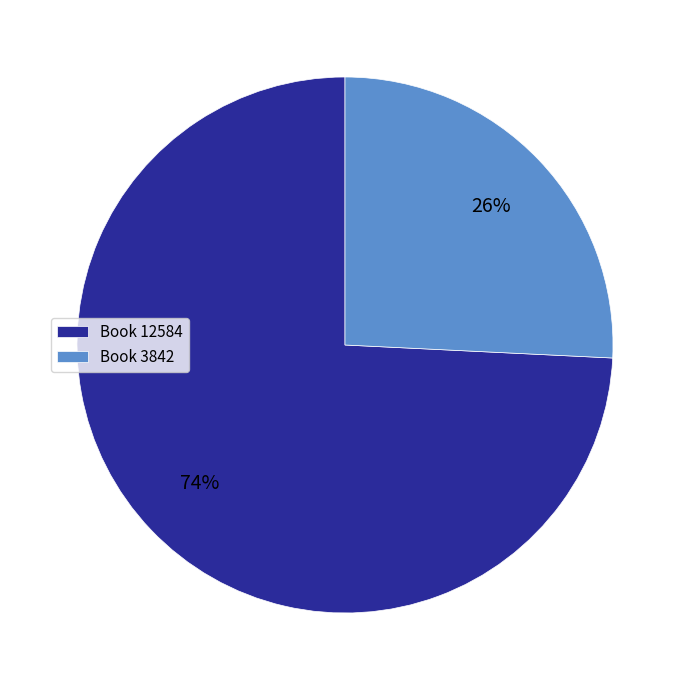

Which category has the smallest portion of the pie?

Book 3842